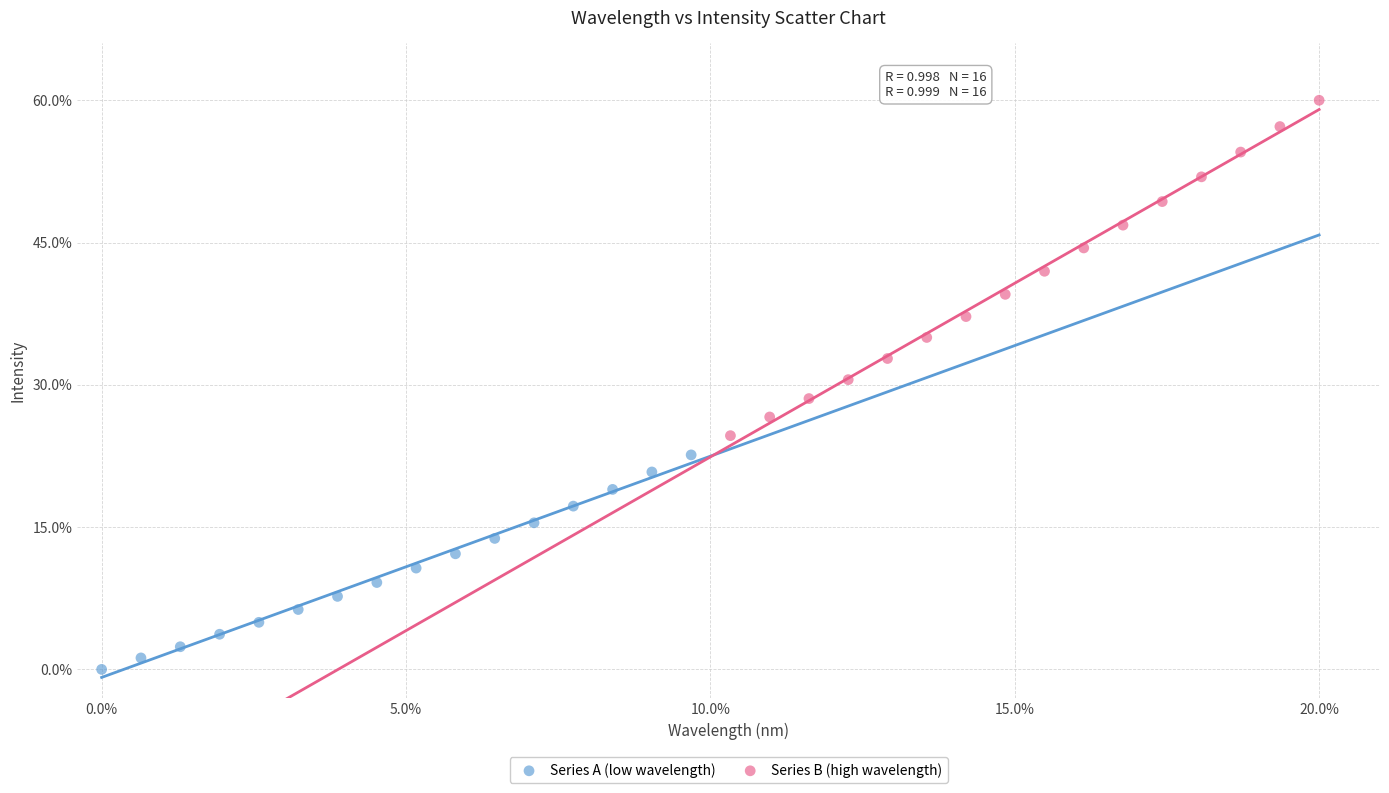

Which series has the largest Y range (max minus min)?

Series B (high wavelength)